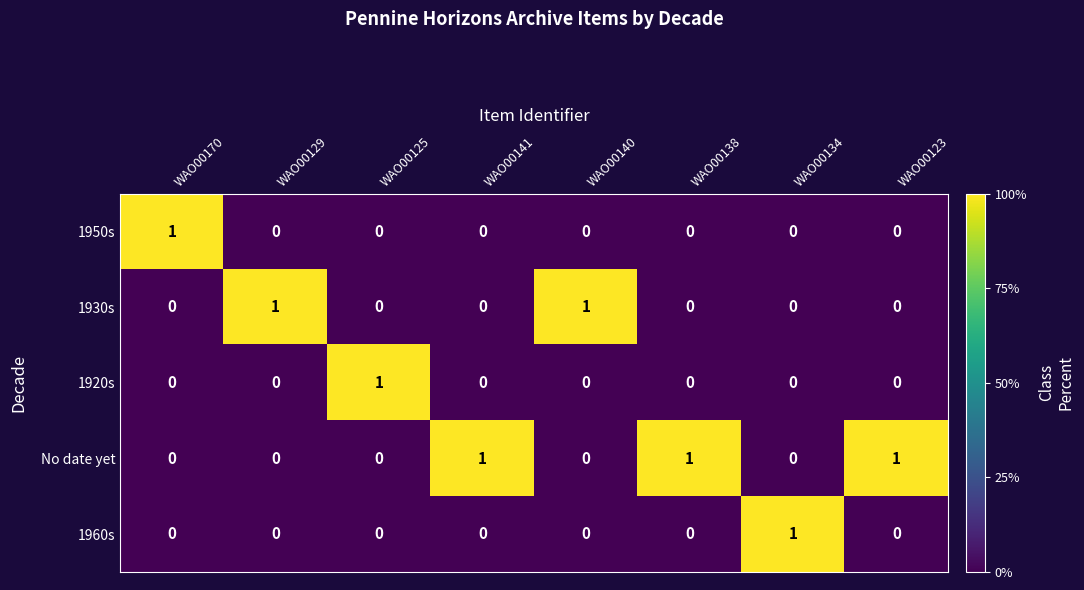

True or false: 1960s has a value of 0 at WAO00123.

True